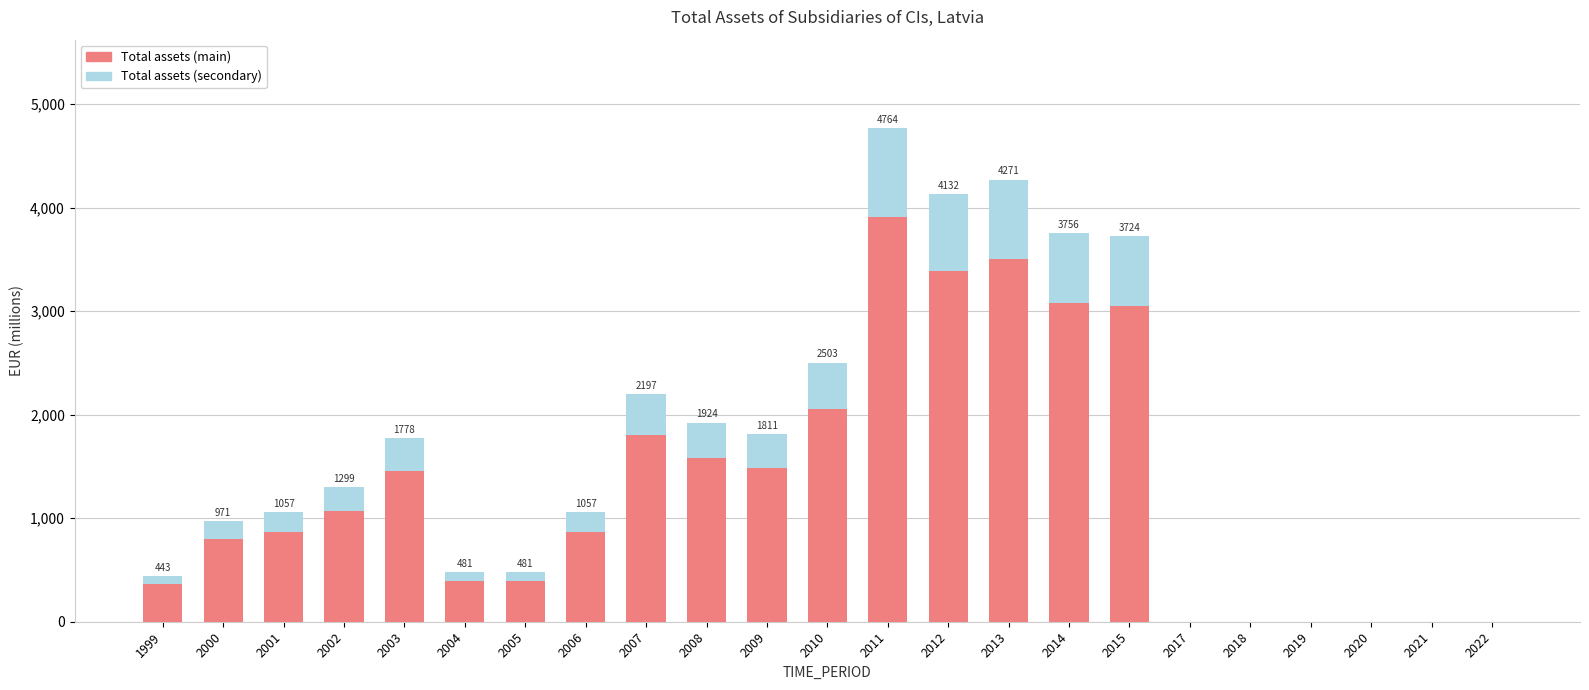

Are the bars grouped side by side (vs. stacked)?

No